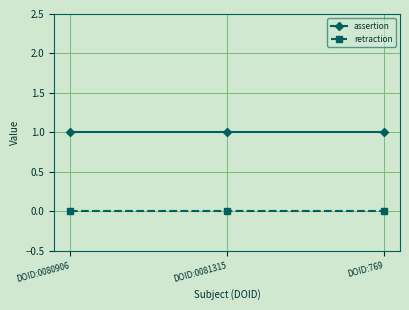

The value of retraction at DOID:769 is 0. True or false?

True